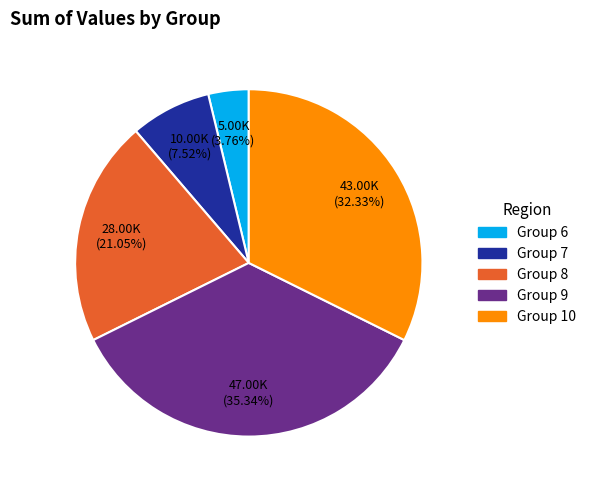

What is the ratio of the value at Group 10 to the value at Group 9?

0.9